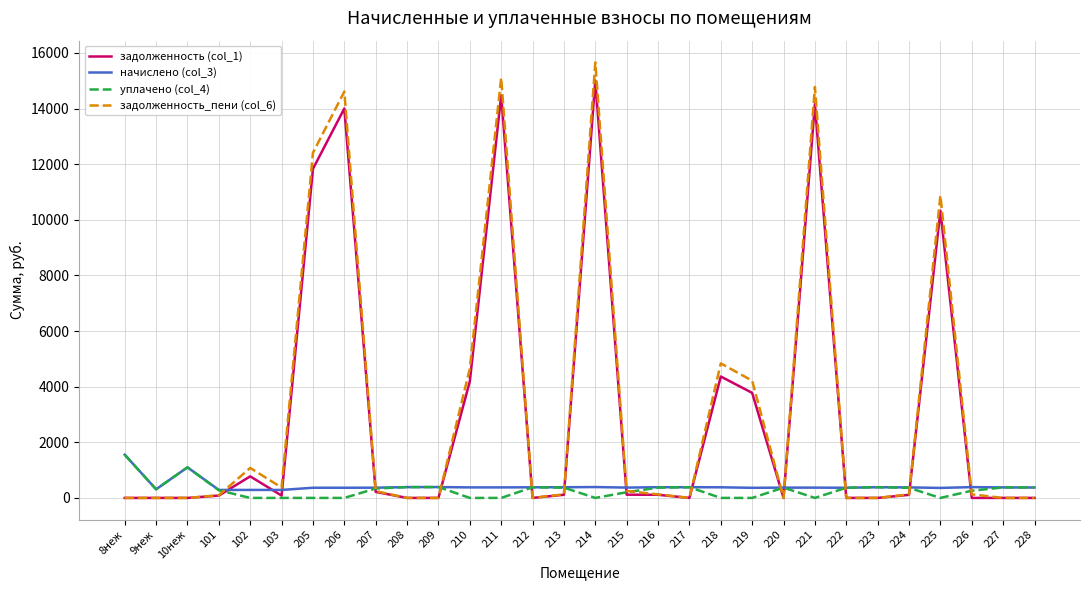

What is the total value across all series at 214?

31056.8